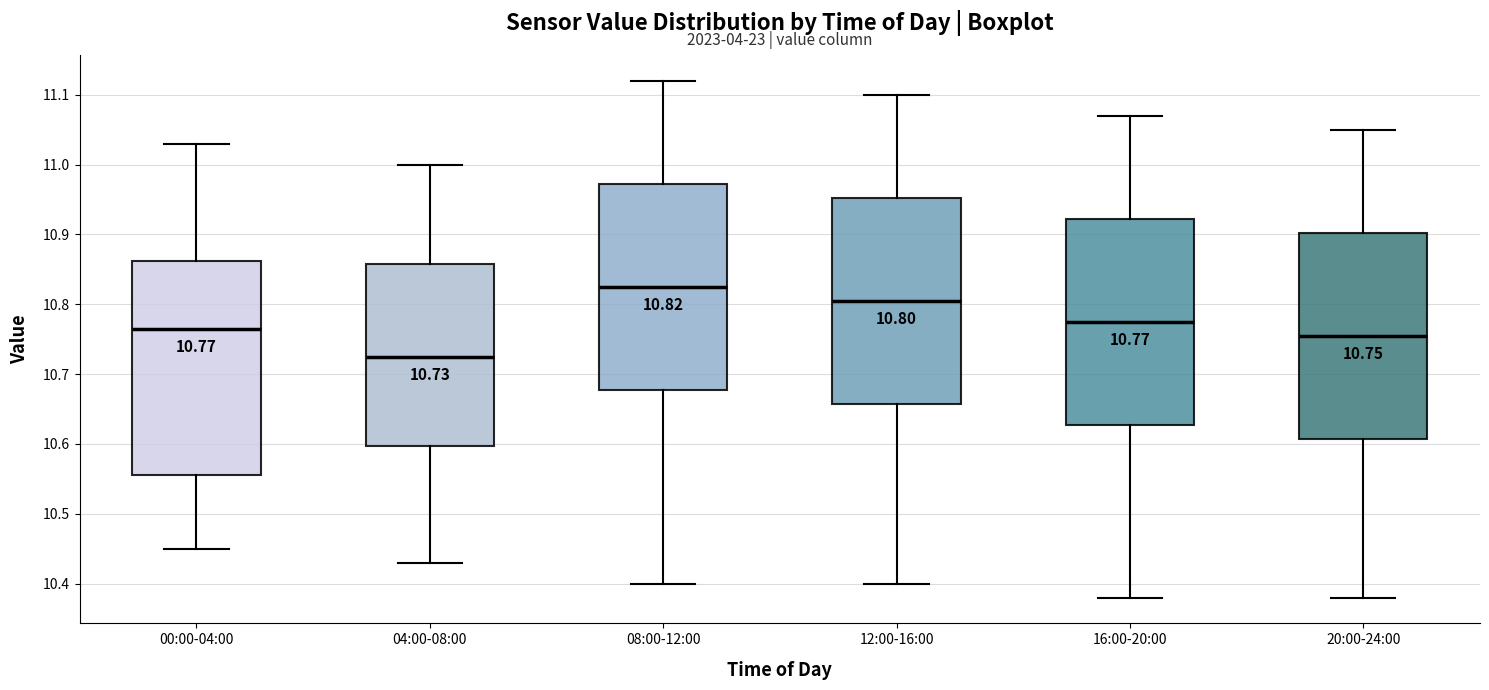

Which box is the tallest, from its lower edge to its upper edge?

00:00-04:00